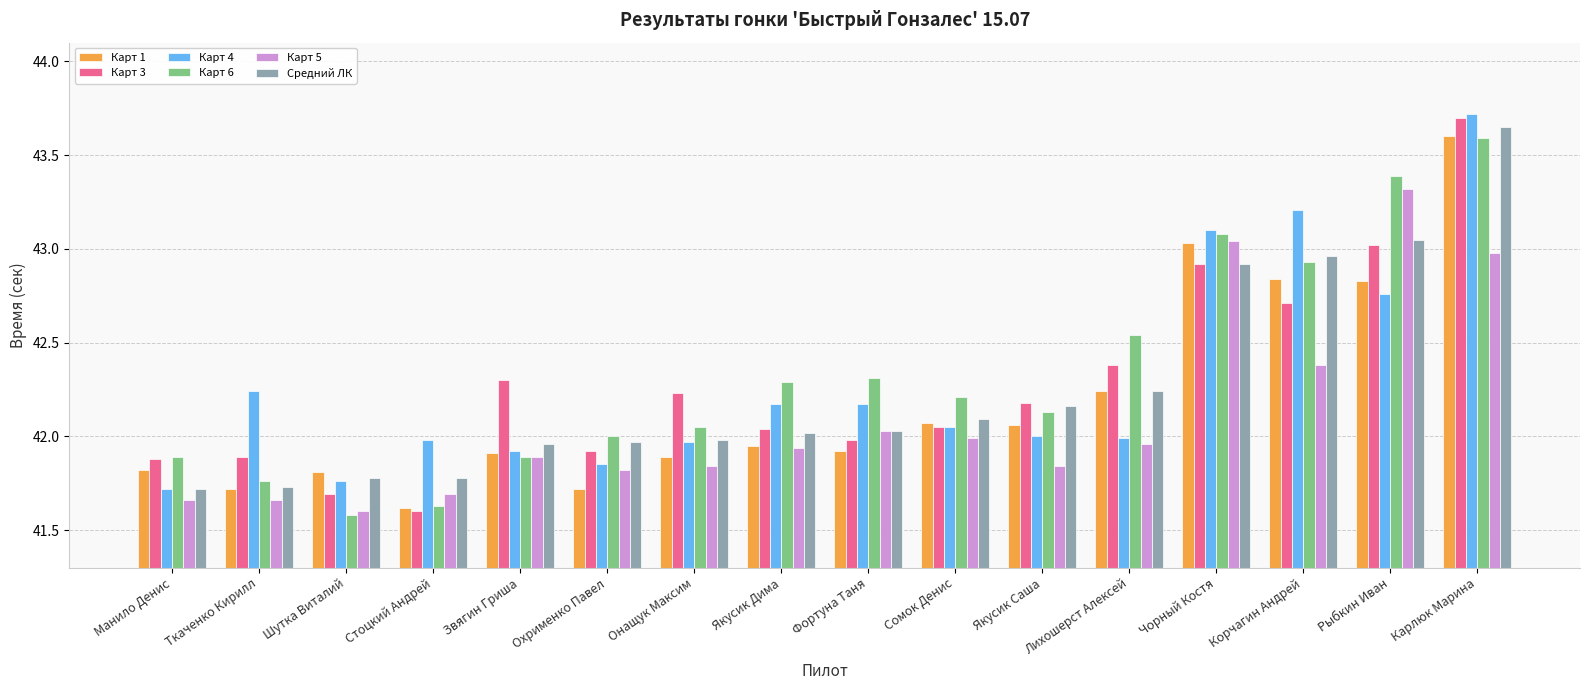

Which series has the largest total across all categories?

Карт 6